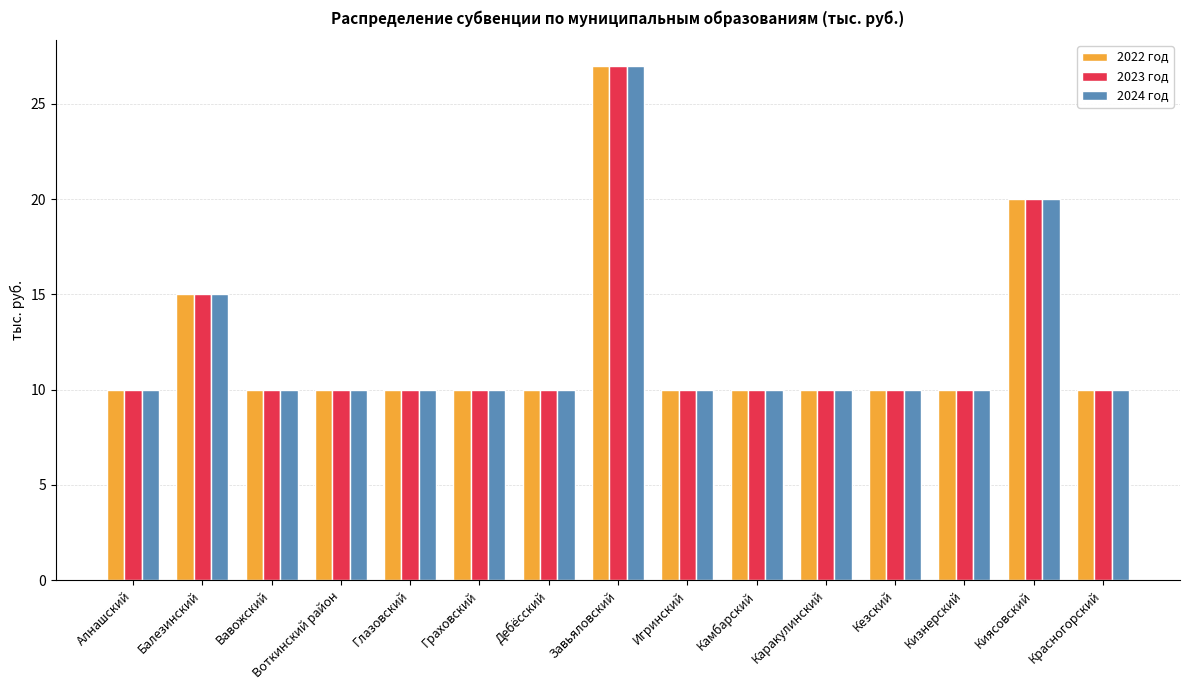

What is the maximum value shown in the chart?

27